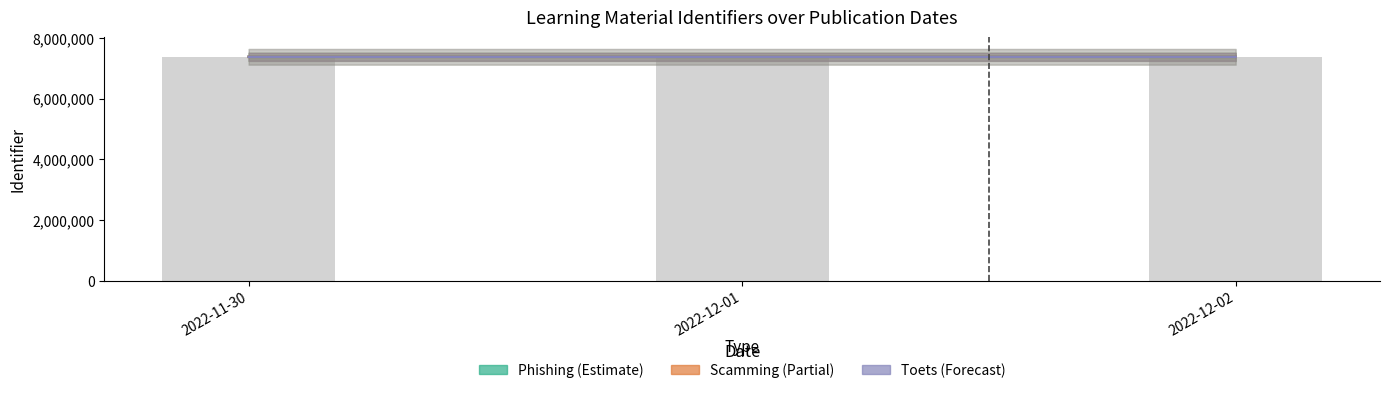

What is the total value across all series at 2022-11-30?

22136593